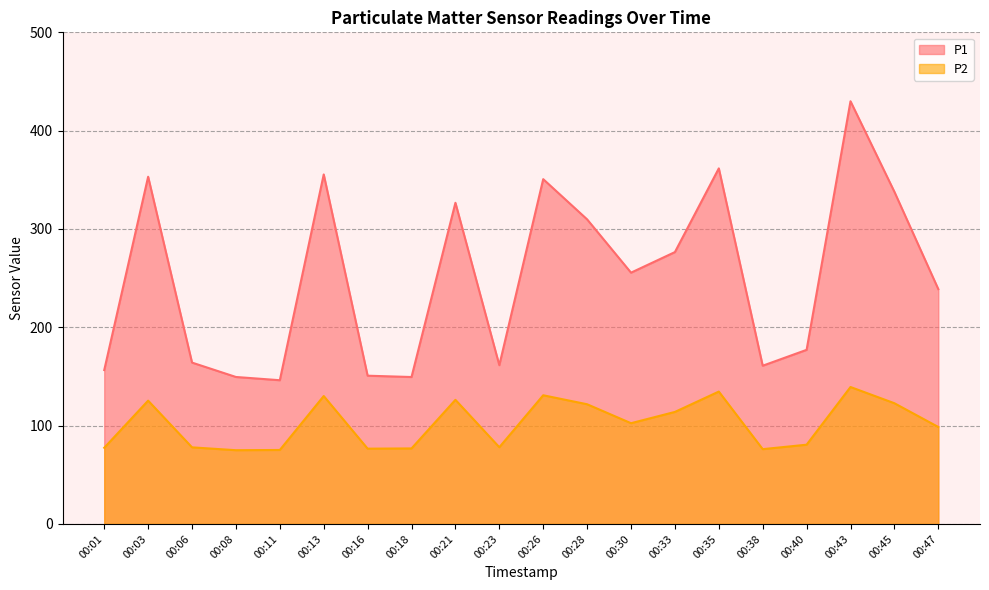

At which category does the chart reach its peak across all series?

00:43